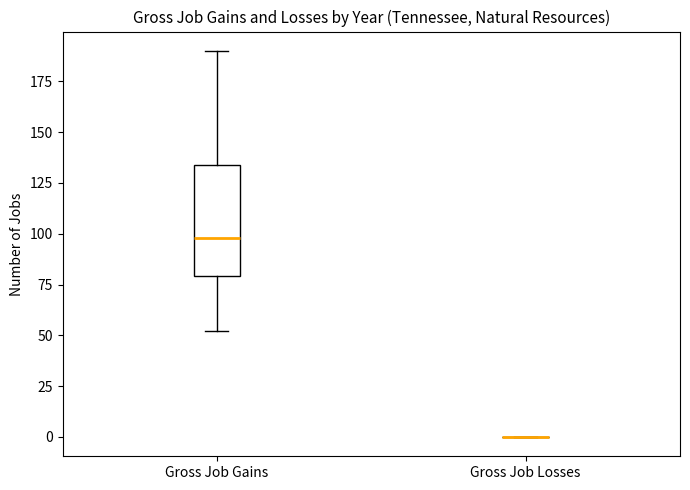

Reading left to right, transcribe this box plot: for each box, give where its median line is, the range the box spans, and where its two whiskers end, as read against the y-axis. The values are not printed on the chart, so give them approximately, as read against the axis.

Gross Job Gains: median 100, box 80 to 135, whiskers 50 to 190
Gross Job Losses: box collapsed to a line at 0, whiskers 0 to 0